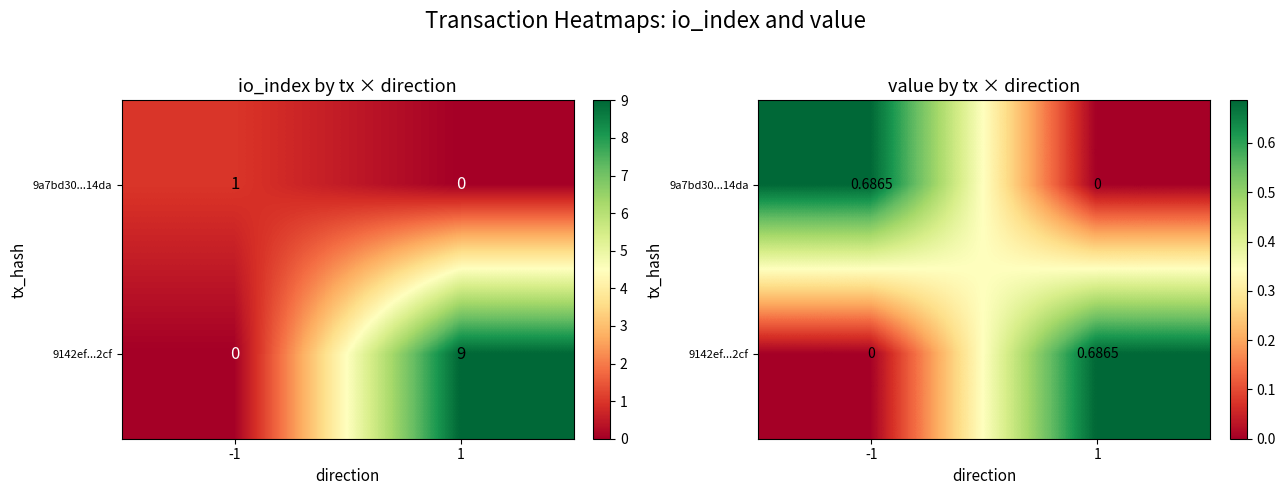

The 9142ef...2cf series shows 0.7 at 1. True or false?

True